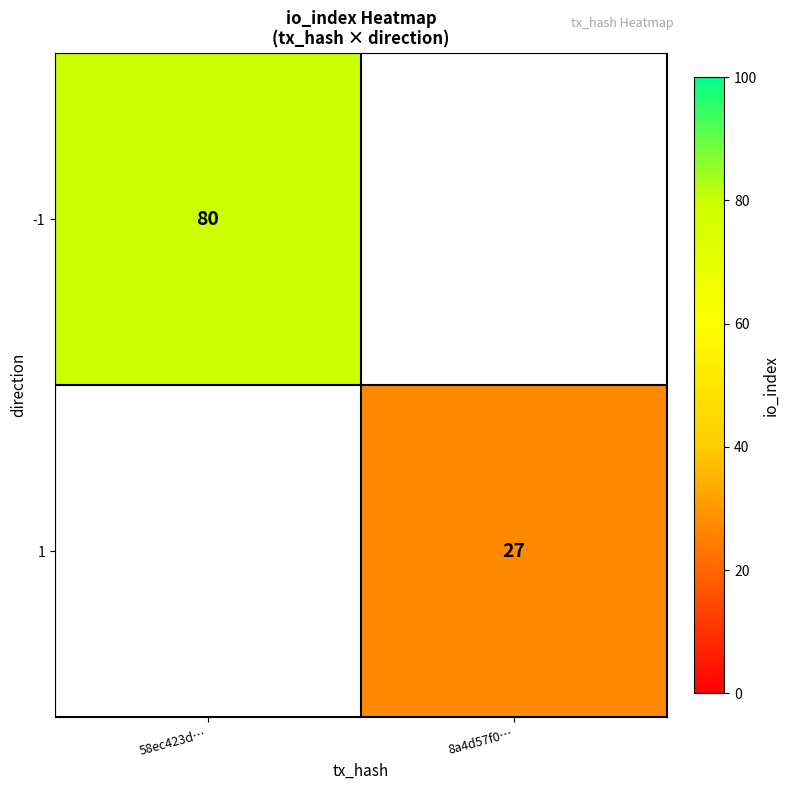

True or false: -1 has a value of 80 at 58ec423d….

True